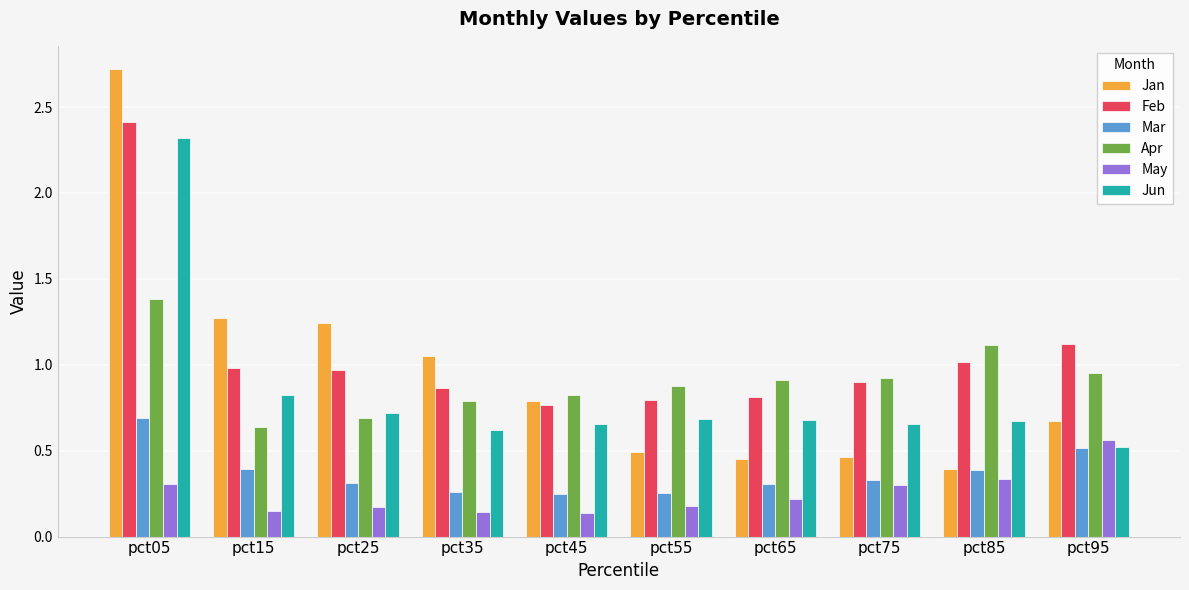

Read the Jun value at pct05.

2.3